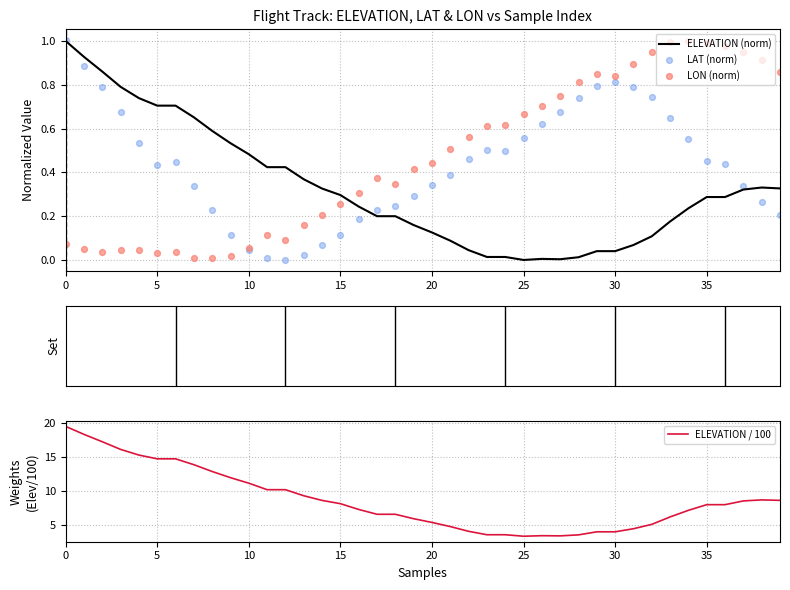

What is the total value across all series at 0?

21.6